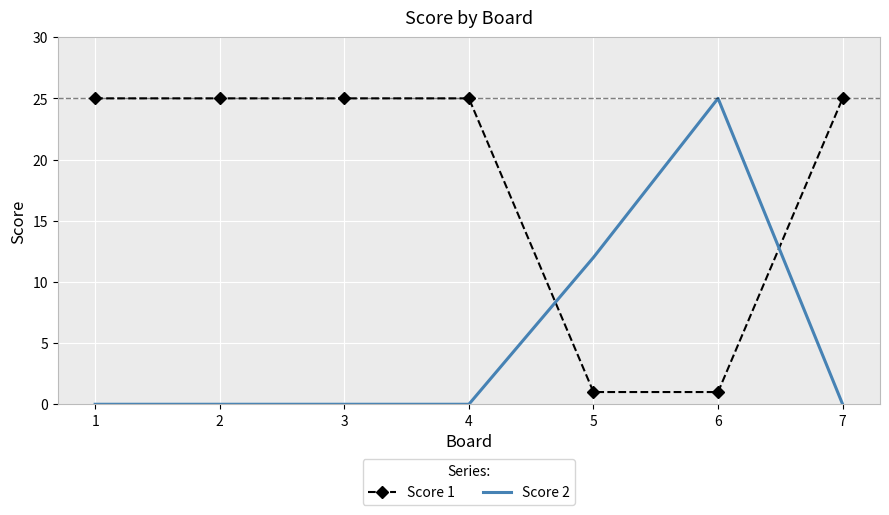

Which category has the highest value in the Score 2 series?

6